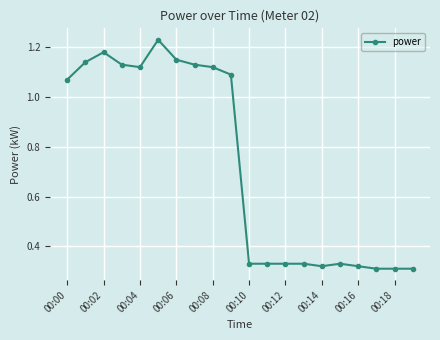

What is the average value?

0.7